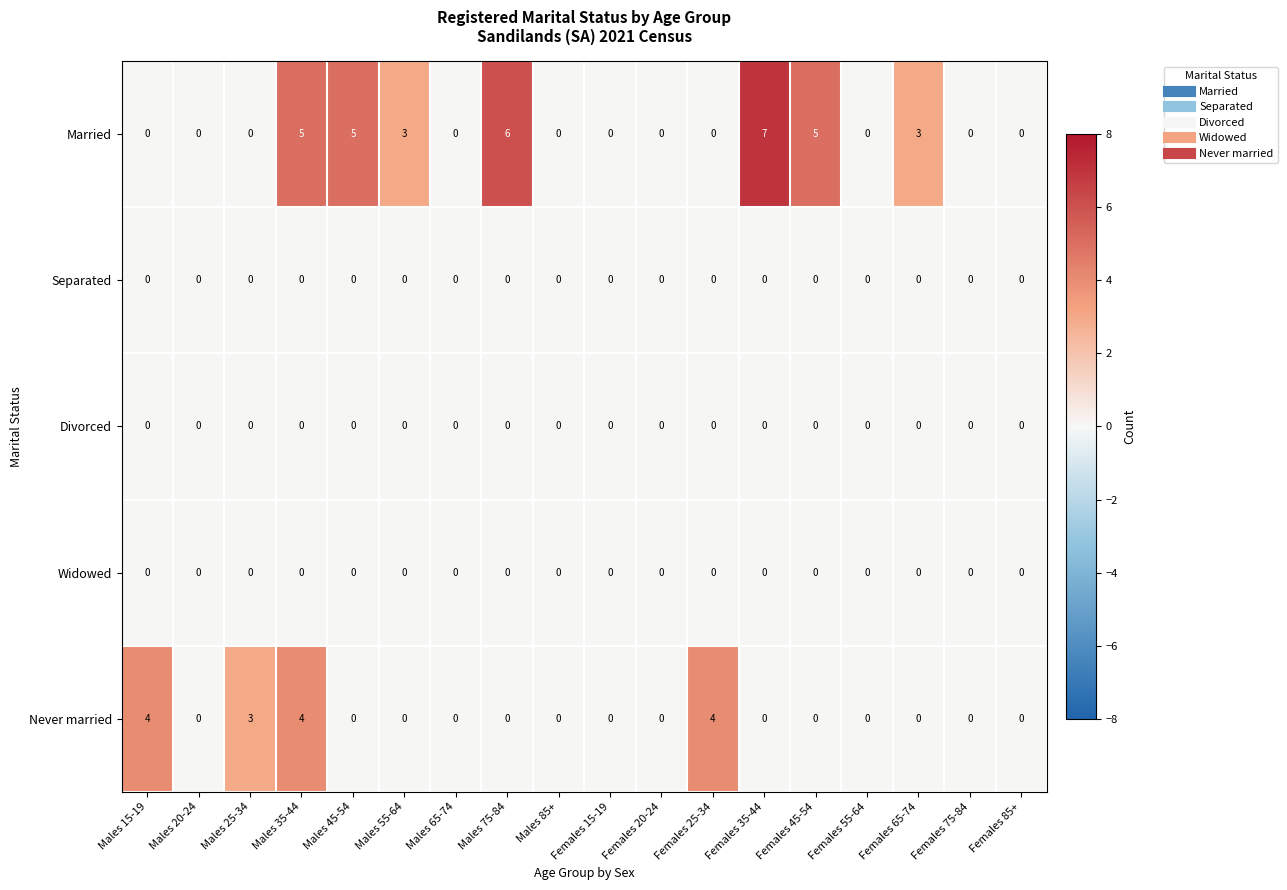

Which series has the largest total across all categories?

Married